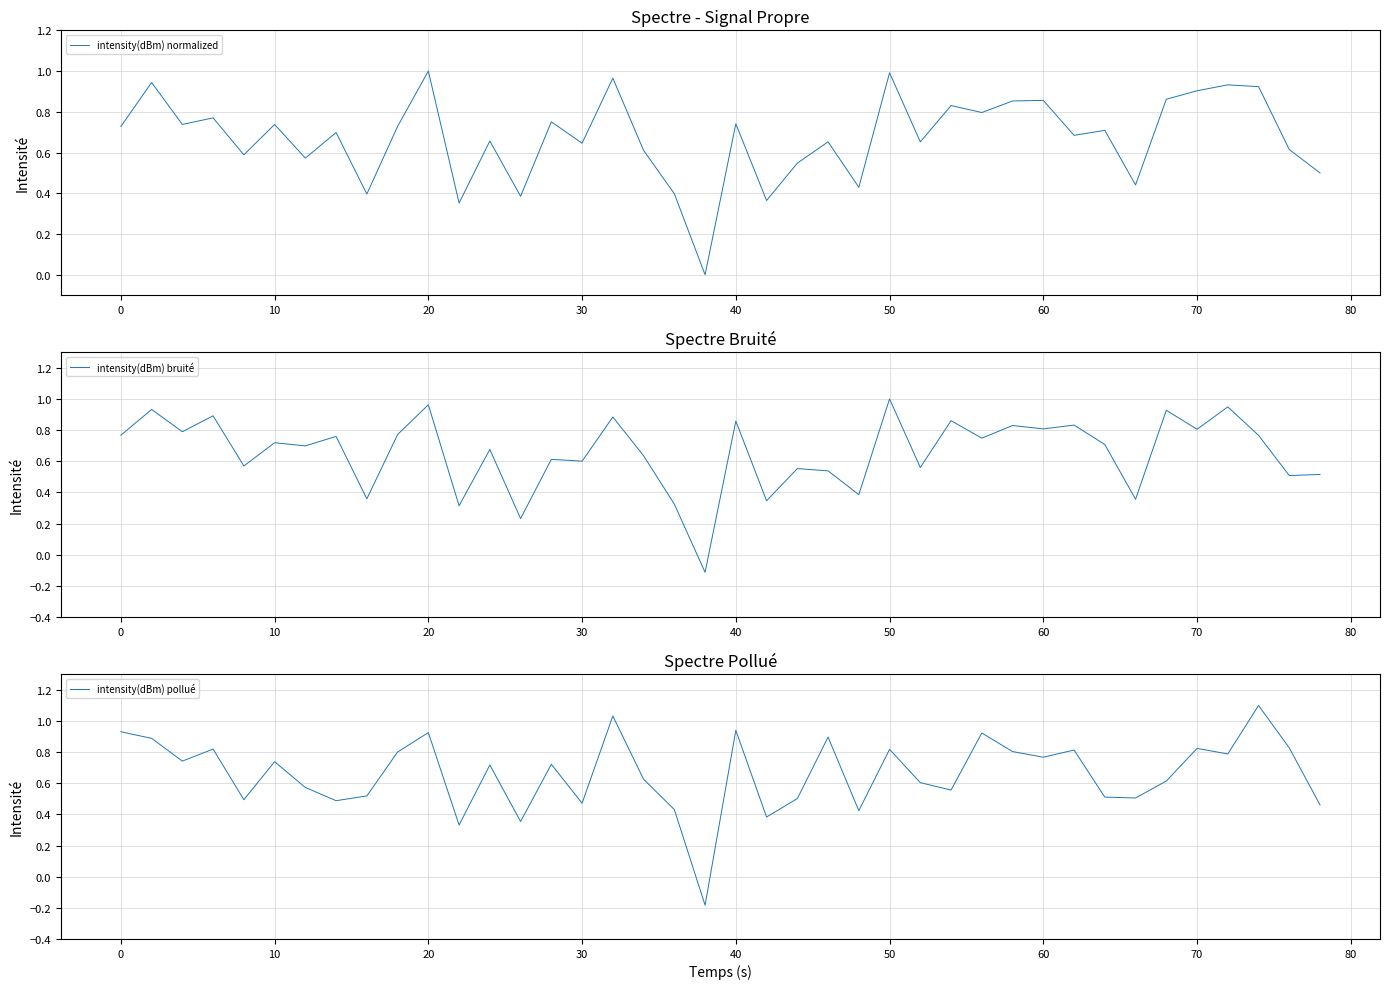

Is it true that intensity(dBm) pollué equals 0.5 at 70?

False